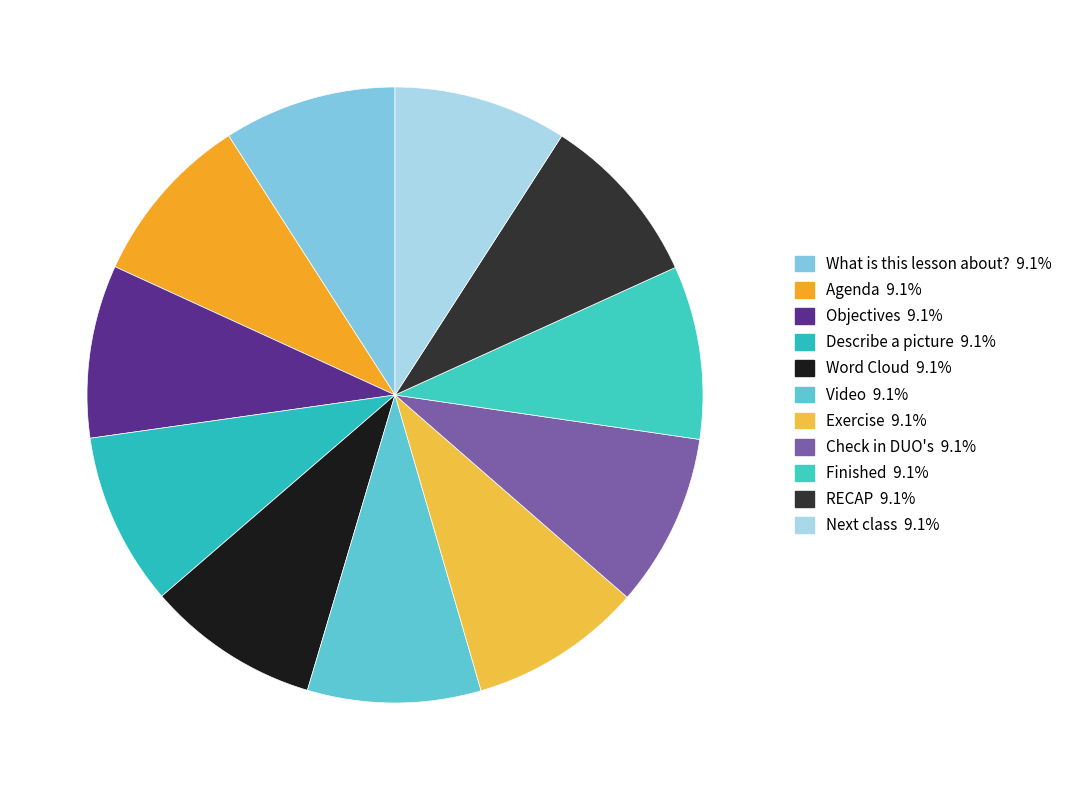

How many segments does this pie chart have?

11